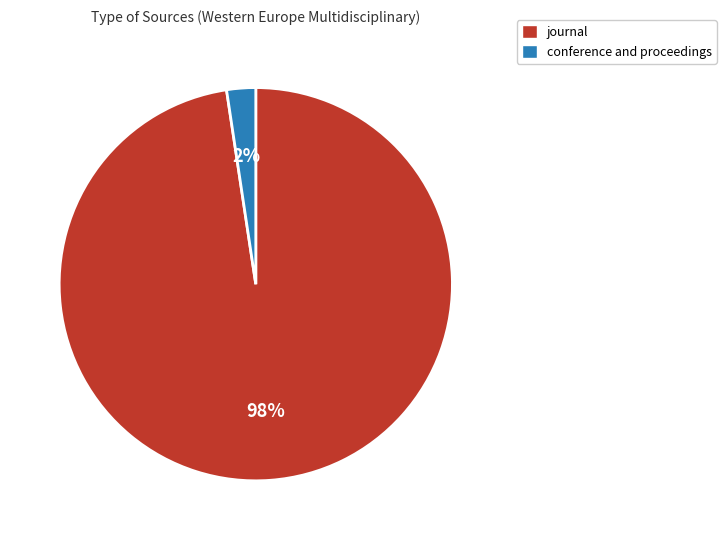

To the nearest percent, what is the average slice percentage?

50%